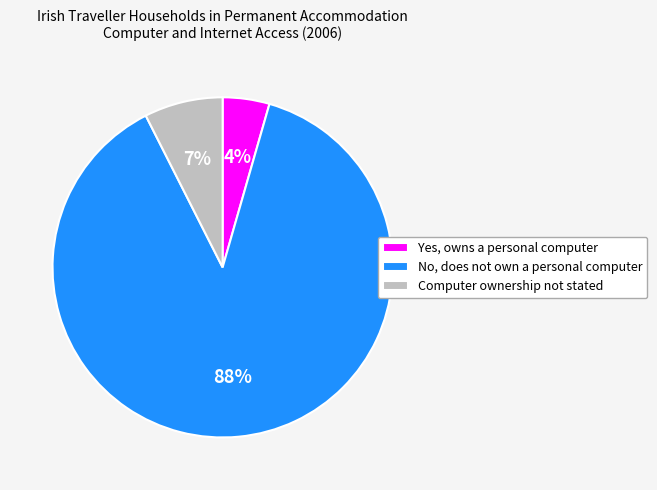

How many slices are in this pie chart?

3